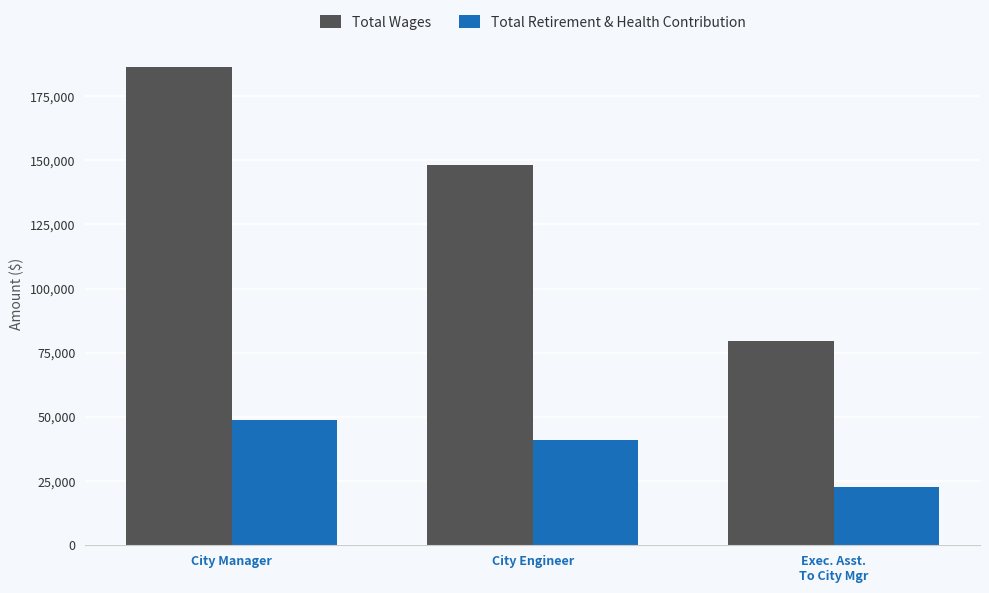

Which series has the largest range (max minus min)?

Total Wages